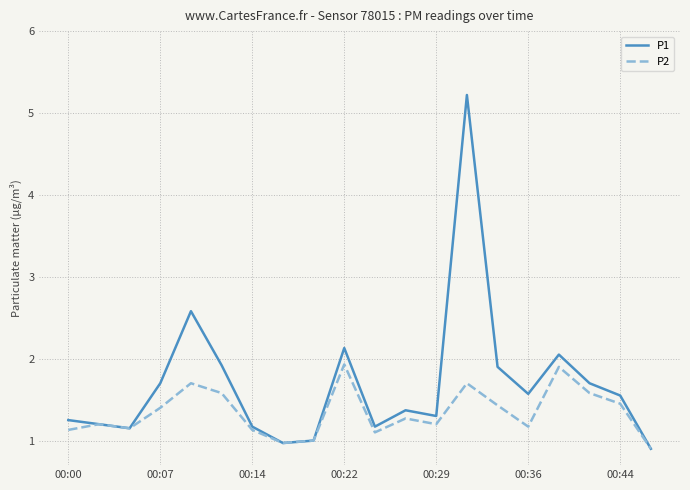

What is the sum of all P1 values?

33.8